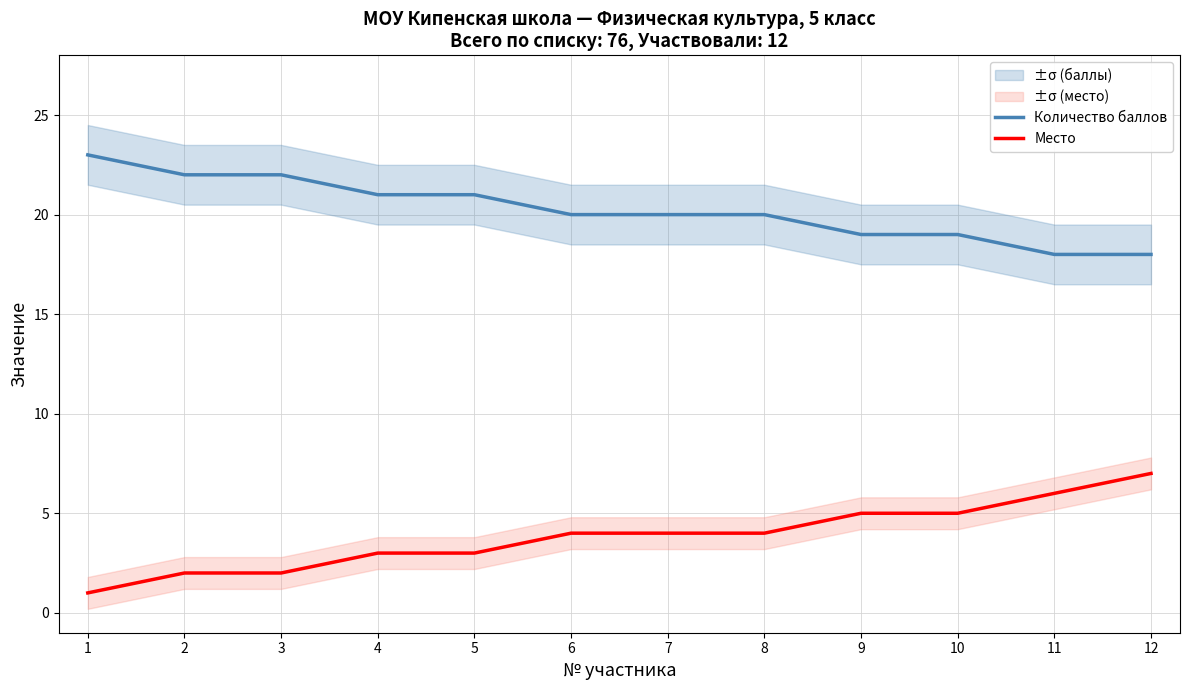

What is the sum of the Количество баллов values at 4 and 5?

42